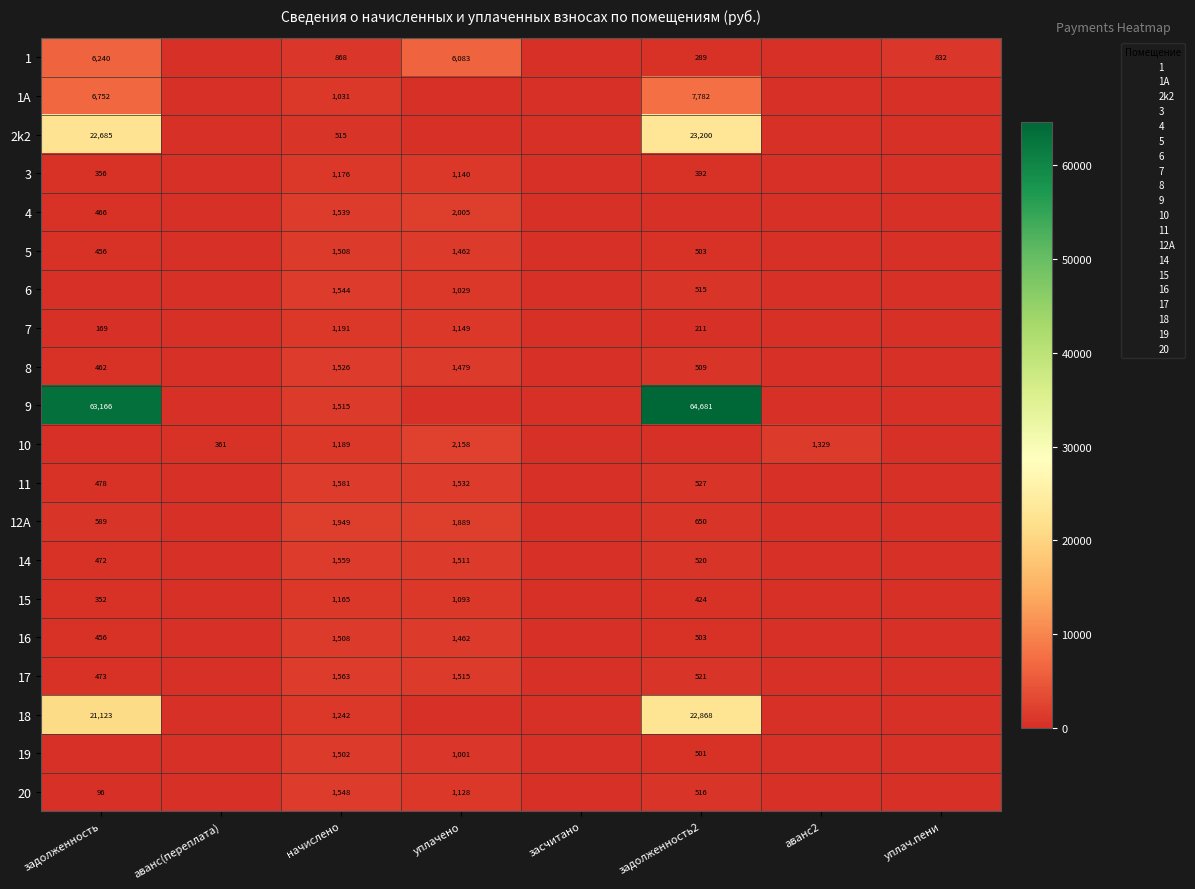

What is the difference between the highest and lowest values at задолженность?

63165.6